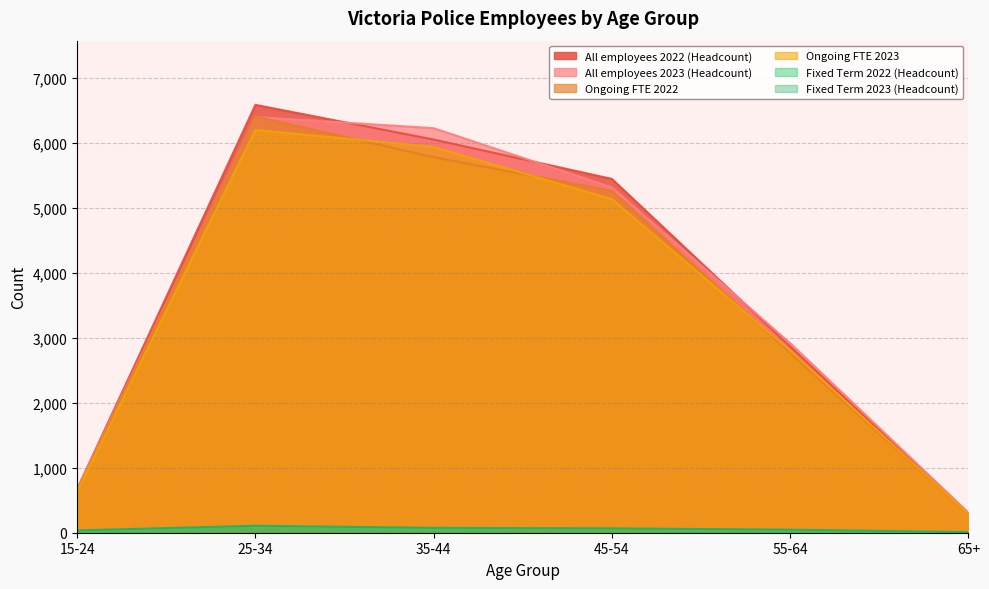

Reading left to right, what are all the values shown in this chart?

All employees 2022 (Headcount): 15-24=672	25-34=6588	35-44=6054	45-54=5448	55-64=2868	65+=296
All employees 2023 (Headcount): 15-24=673	25-34=6401	35-44=6229	45-54=5317	55-64=2919	65+=310
Ongoing FTE 2022: 15-24=645	25-34=6409	35-44=5782	45-54=5263	55-64=2771	65+=278
Ongoing FTE 2023: 15-24=632	25-34=6201	35-44=5940	45-54=5135	55-64=2804	65+=286
Fixed Term 2022 (Headcount): 15-24=24	25-34=87	35-44=56	45-54=59	55-64=35	65+=3
Fixed Term 2023 (Headcount): 15-24=36	25-34=107	35-44=75	45-54=67	55-64=47	65+=9